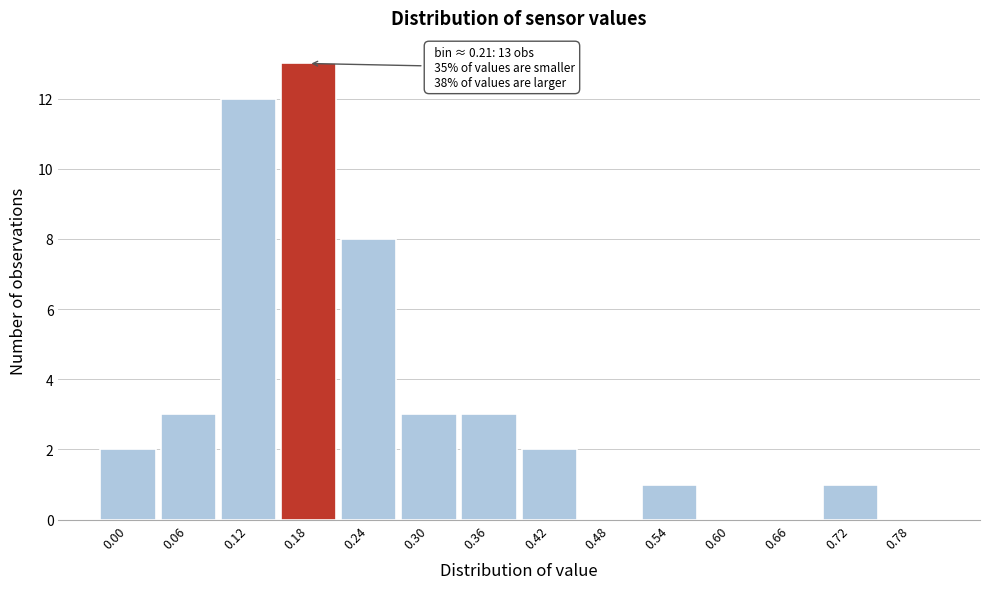

Reading left to right, what are all the values shown in this chart?

0.00=2	0.06=3	0.12=12	0.18=13	0.24=8	0.30=3	0.36=3	0.42=2	0.48=0	0.54=1	0.60=0	0.66=0	0.72=1	0.78=0